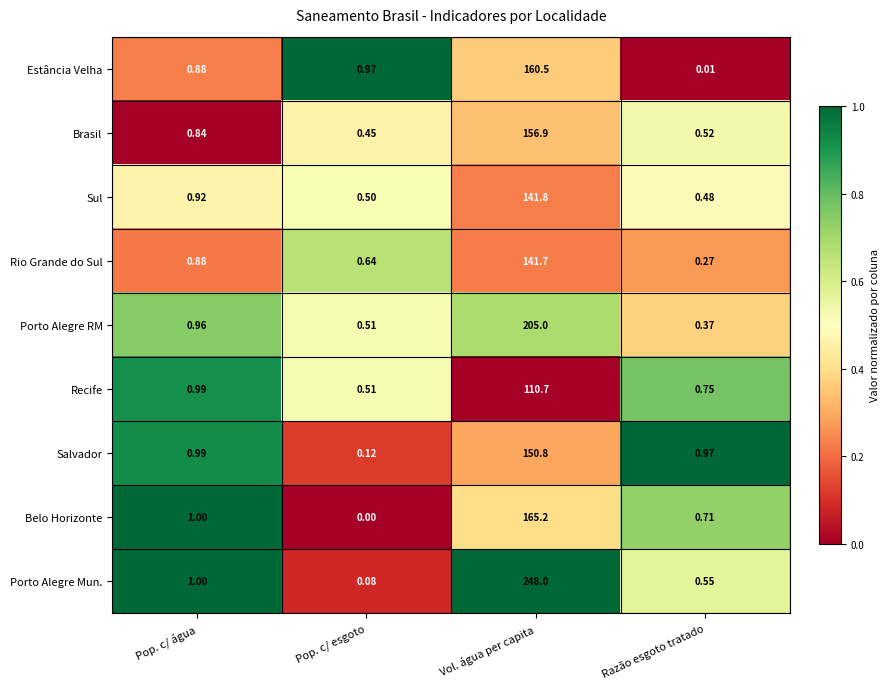

List the series in order of their peak value, lowest first.

Recife, Rio Grande do Sul, Sul, Salvador, Brasil, Estância Velha, Belo Horizonte, Porto Alegre RM, Porto Alegre Mun.